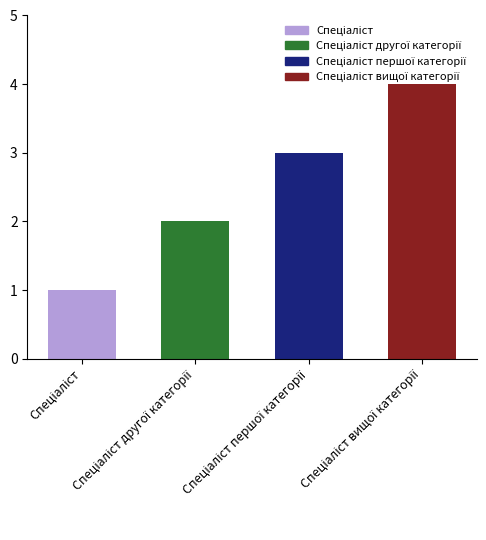

What is the difference between the maximum and minimum values?

3